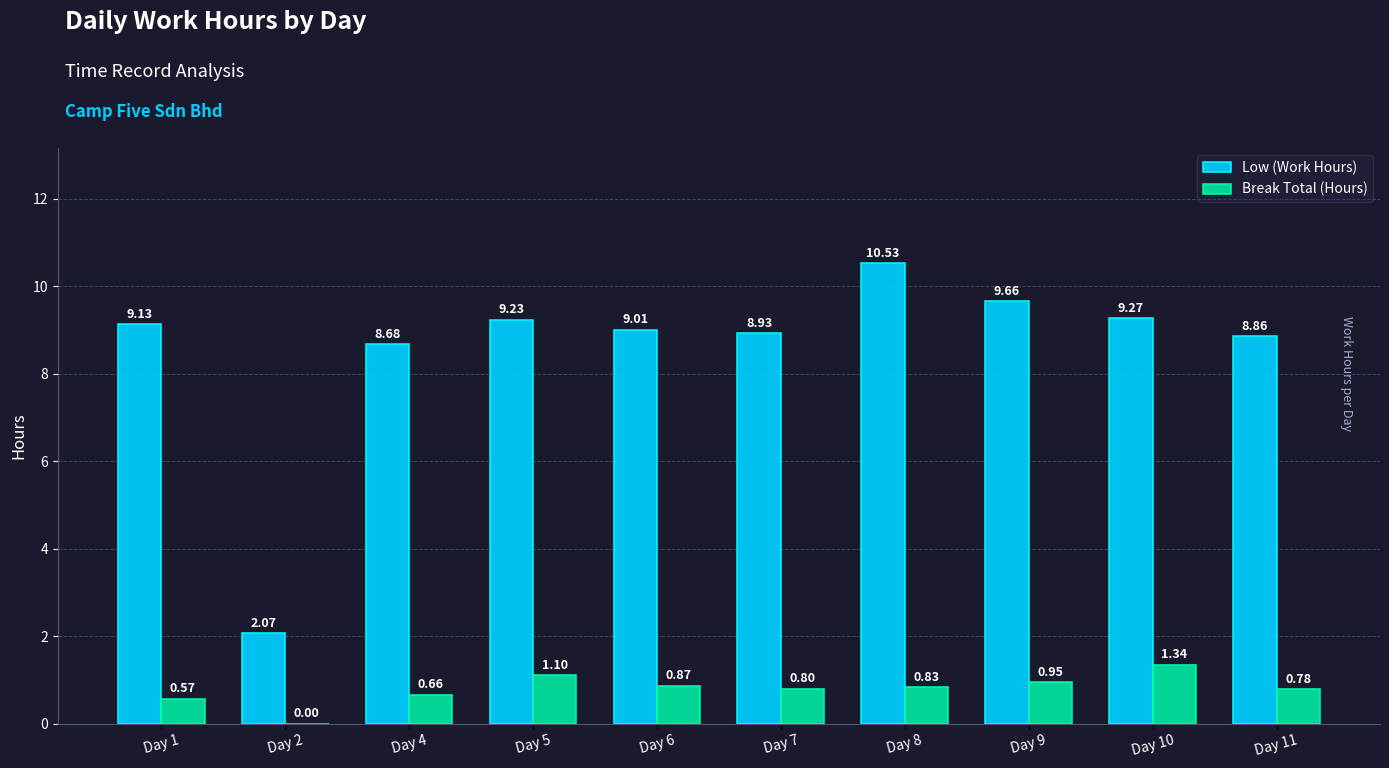

What is the sum of all Break Total (Hours) values?

7.9